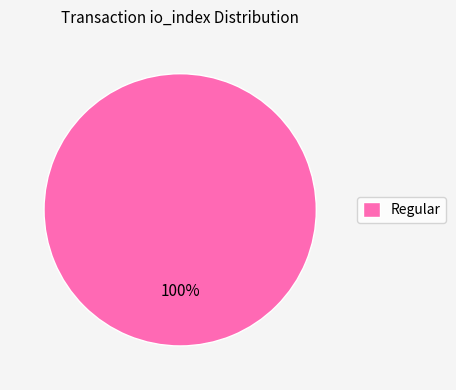

To the nearest percent, what portion does Regular represent?

100%